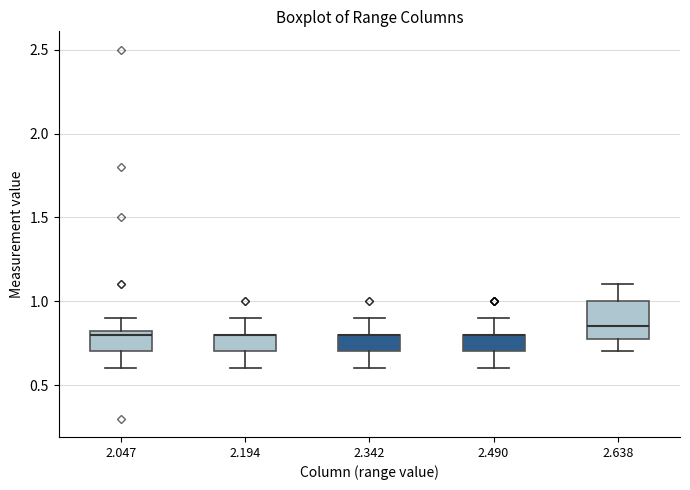

Where does the lower whisker of the box at x = 2.047 end on the y-axis? The values are not printed on the chart, so give them approximately, as read against the axis.

0.60